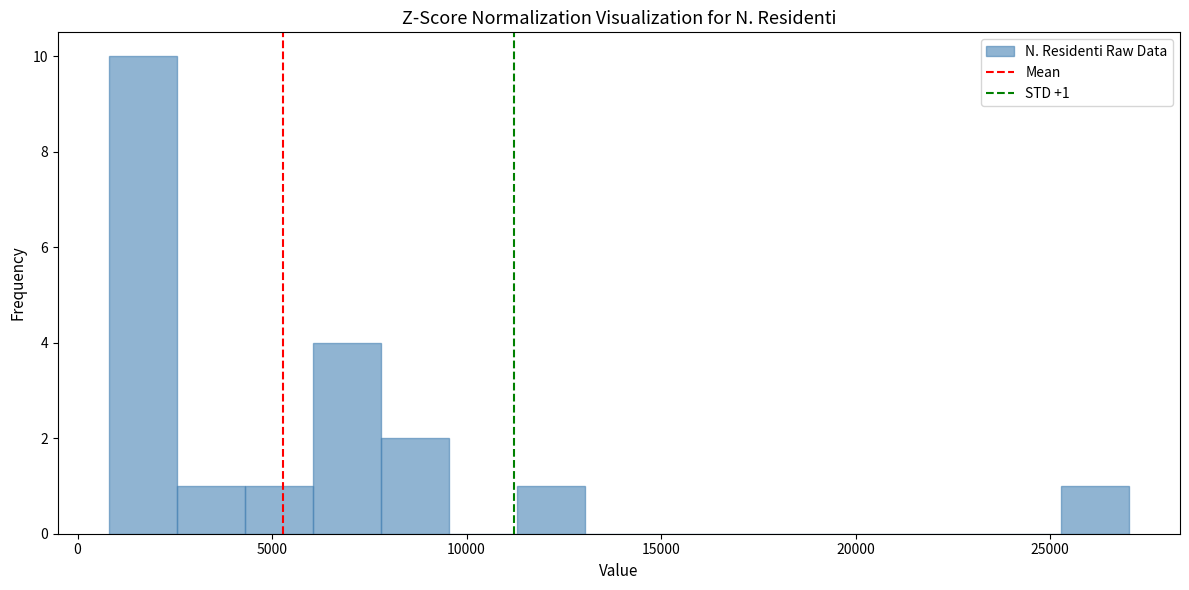

Read against the x-axis, roughly where is the centre of the tallest bar?

1500